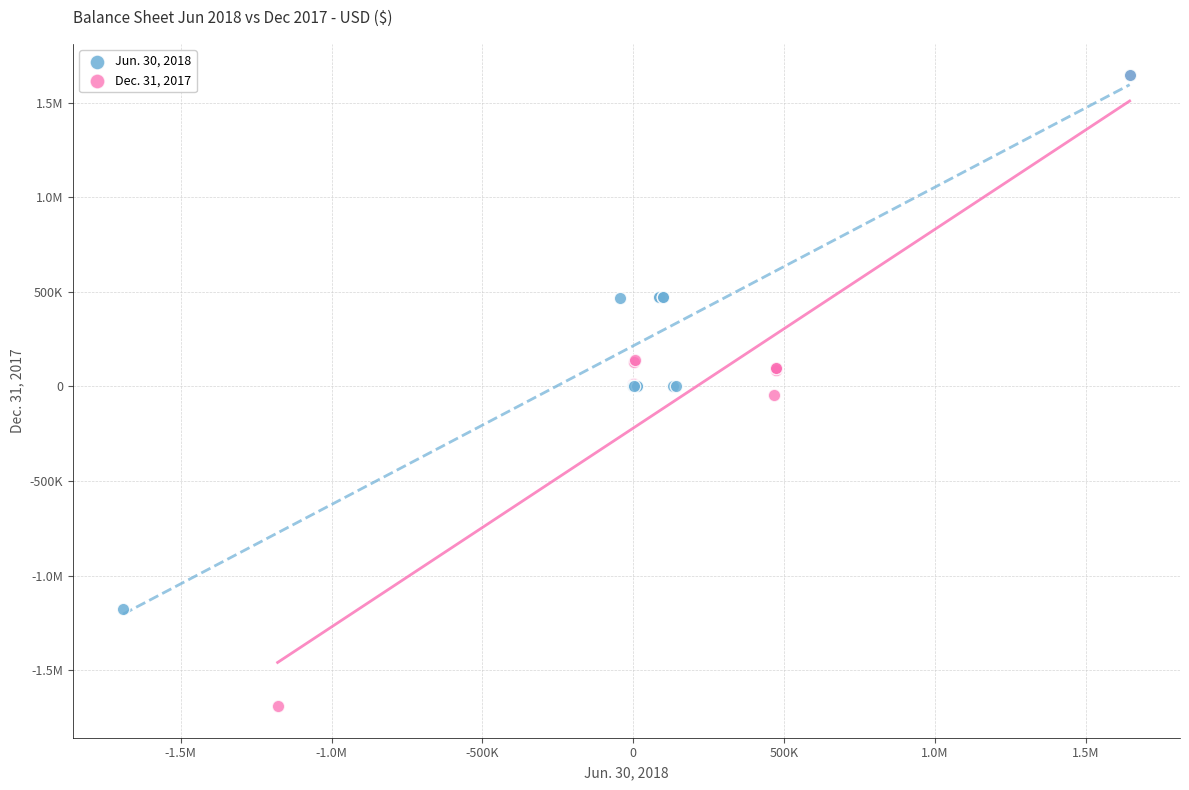

What are all the series names shown in the legend?

Jun. 30, 2018, Dec. 31, 2017